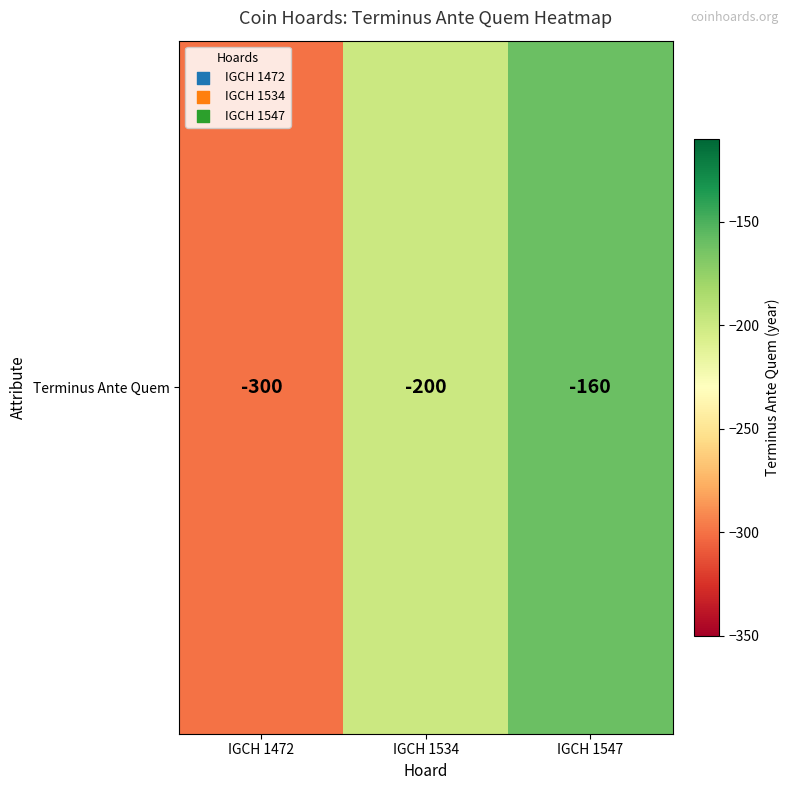

Which category has the lowest value across all series?

IGCH 1472